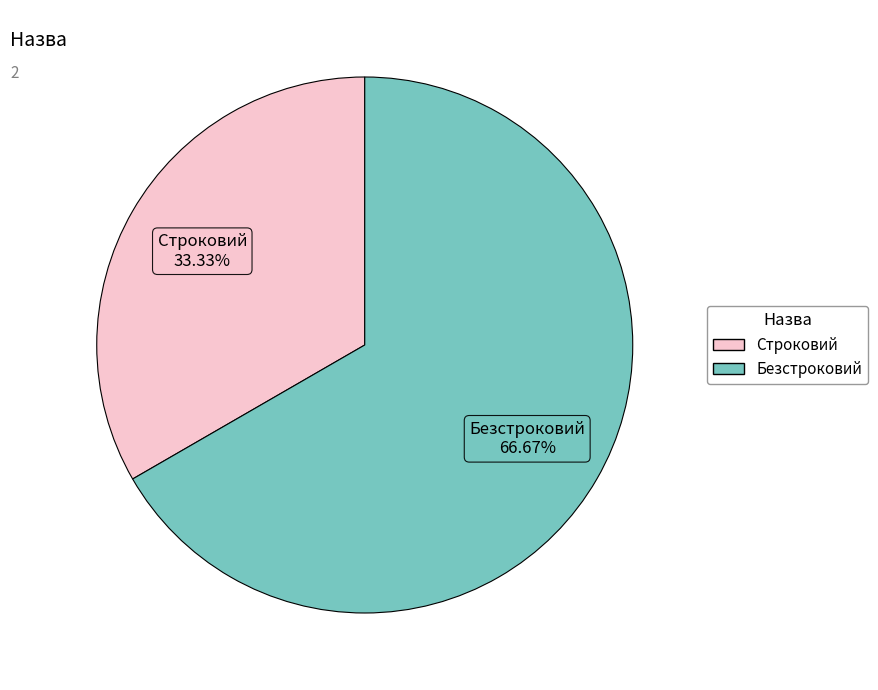

What is the largest slice in the pie chart?

Безстроковий